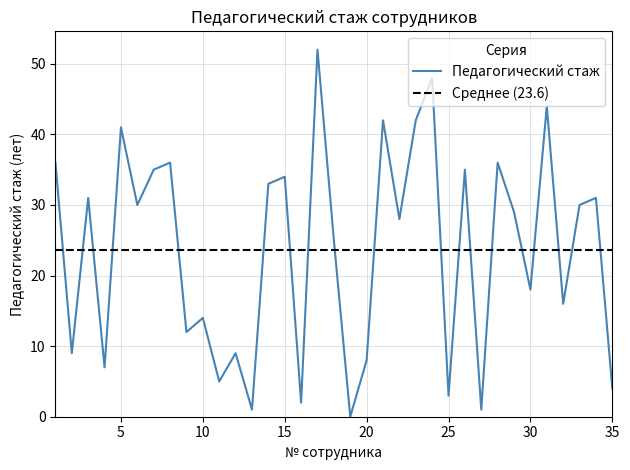

Where is the first local maximum?

3